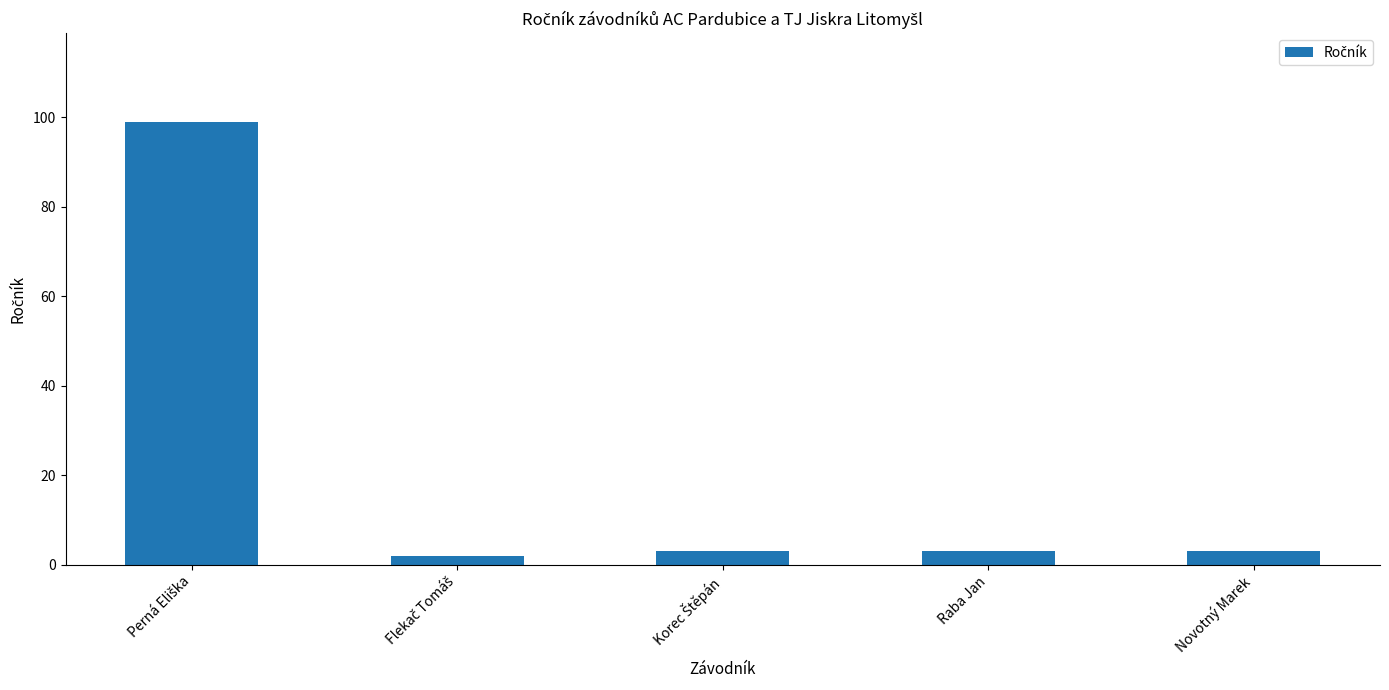

What is the sum of all values?

110